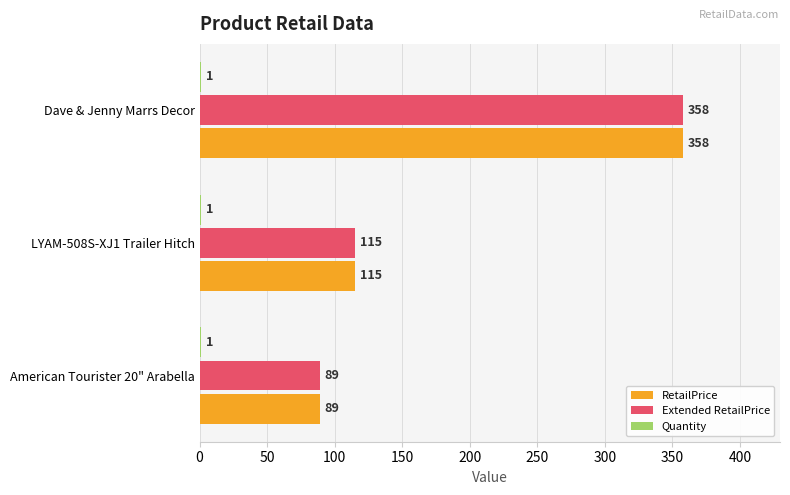

Is it true that RetailPrice equals 41 at American Tourister 20" Arabella?

False